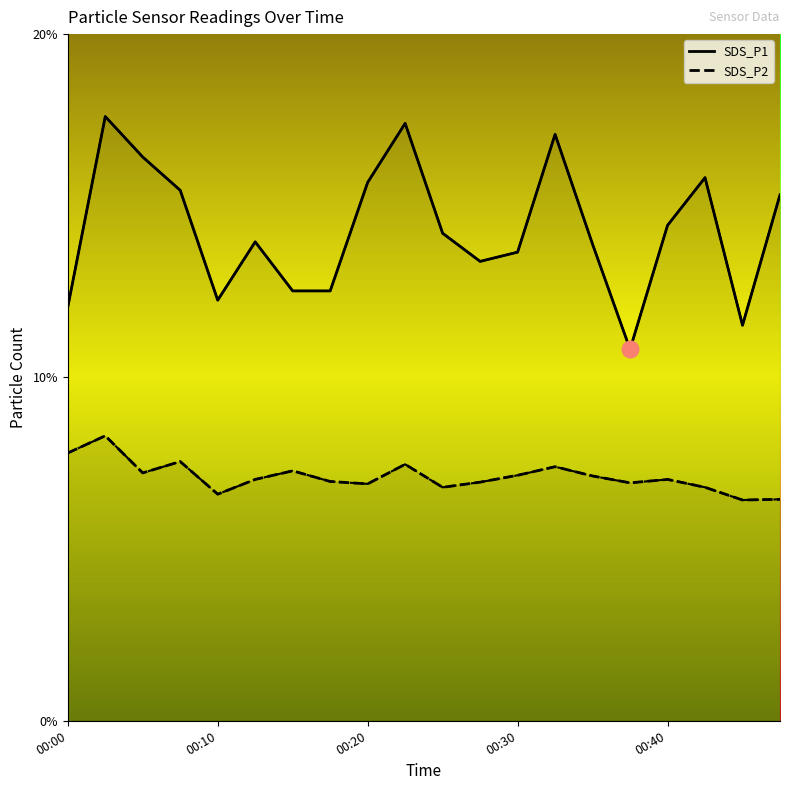

True or false: SDS_P2 and SDS_P1 intersect in this chart.

False